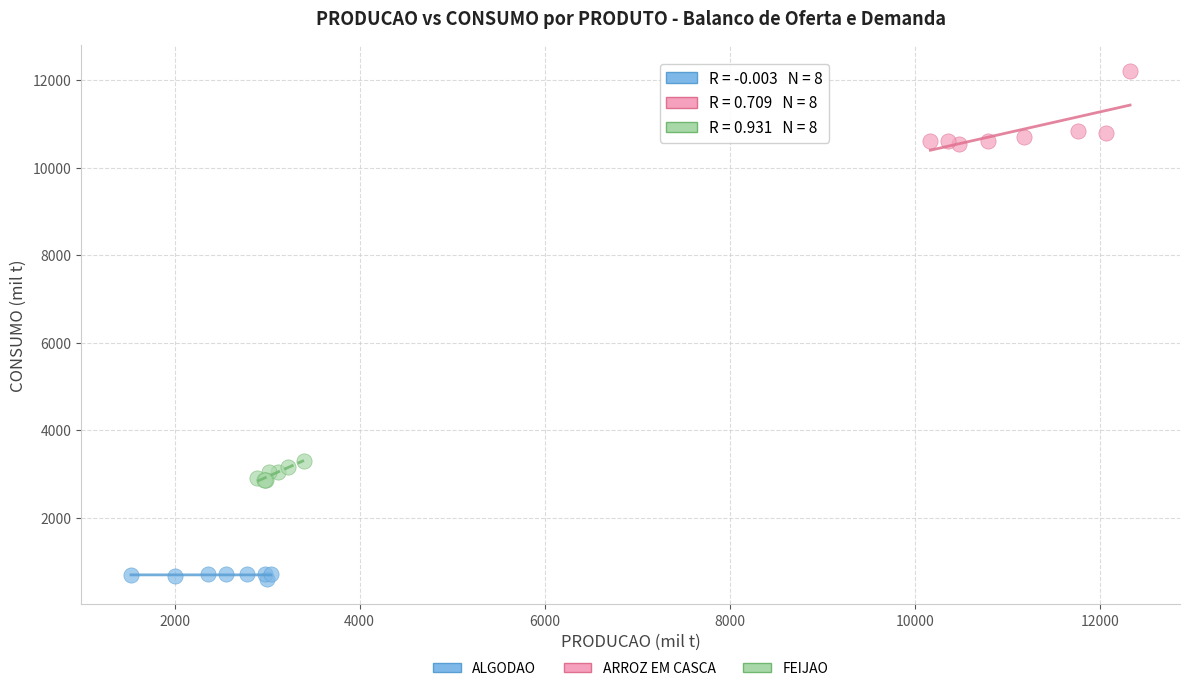

Which series reaches the maximum Y coordinate?

ARROZ EM CASCA